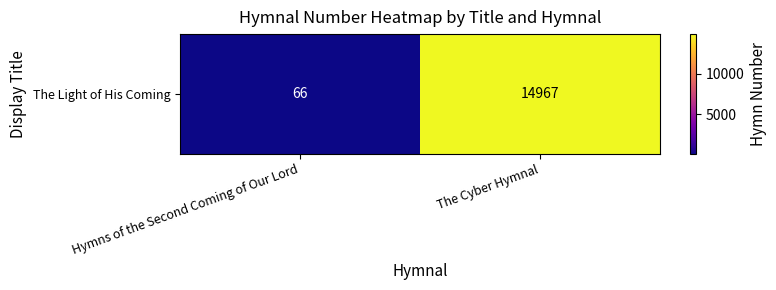

The value at Hymns of the Second Coming of Our Lord is 66. True or false?

True